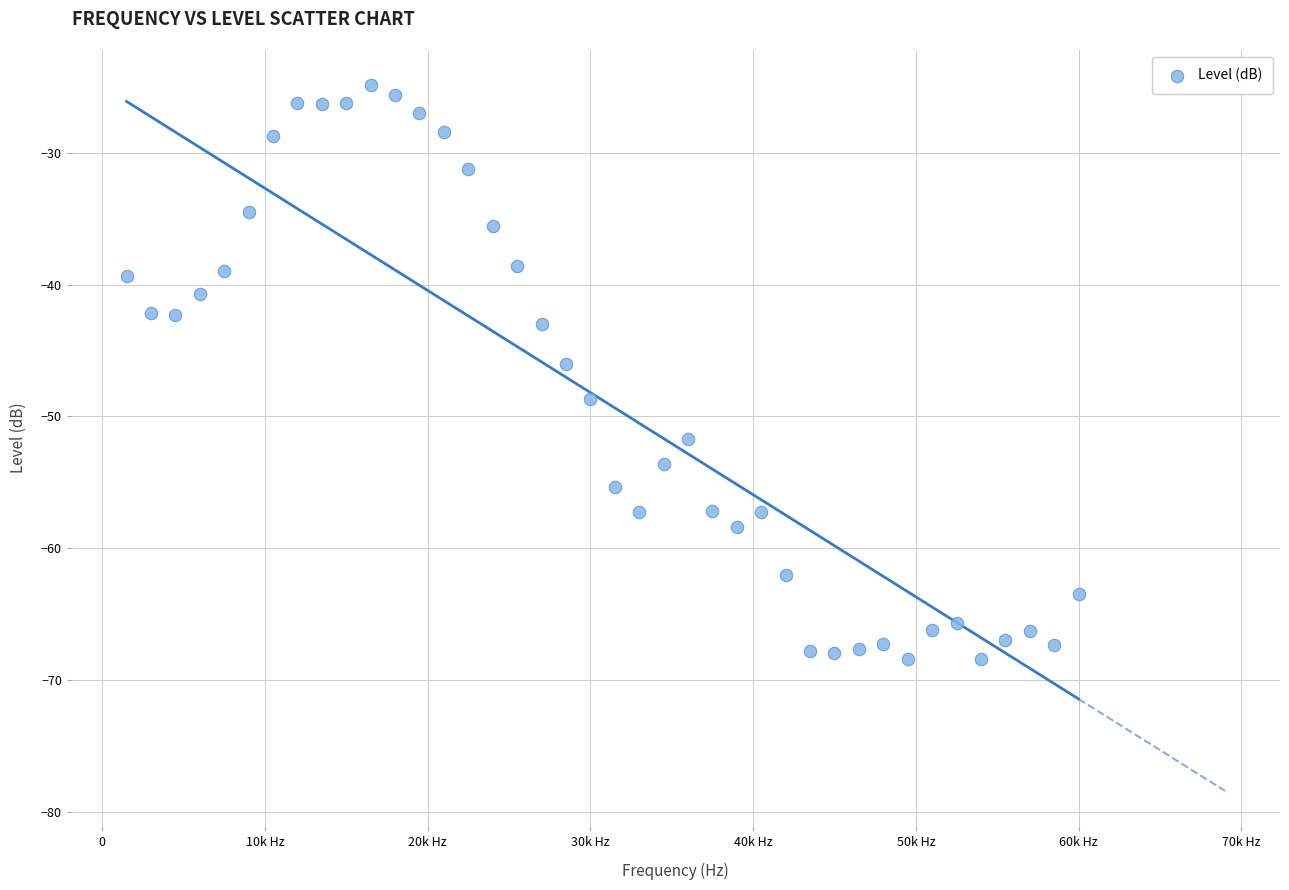

What is the range of X values (max minus min)?

58500.0